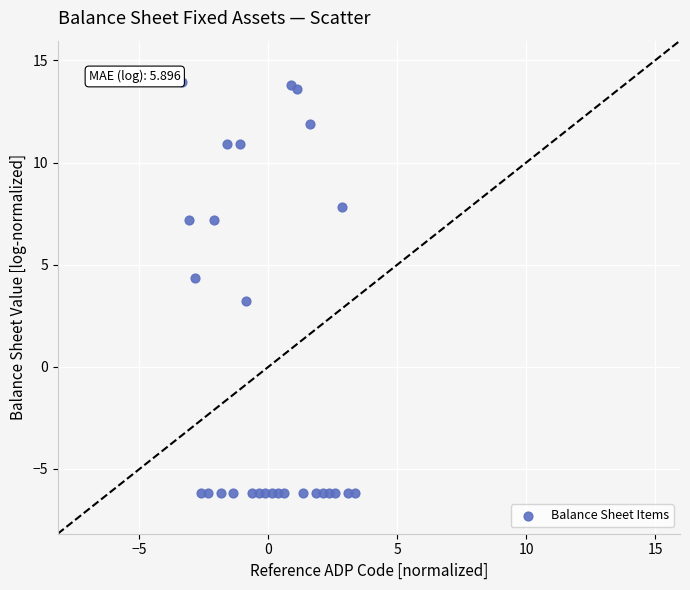

What is the range of X values (max minus min)?

6.7